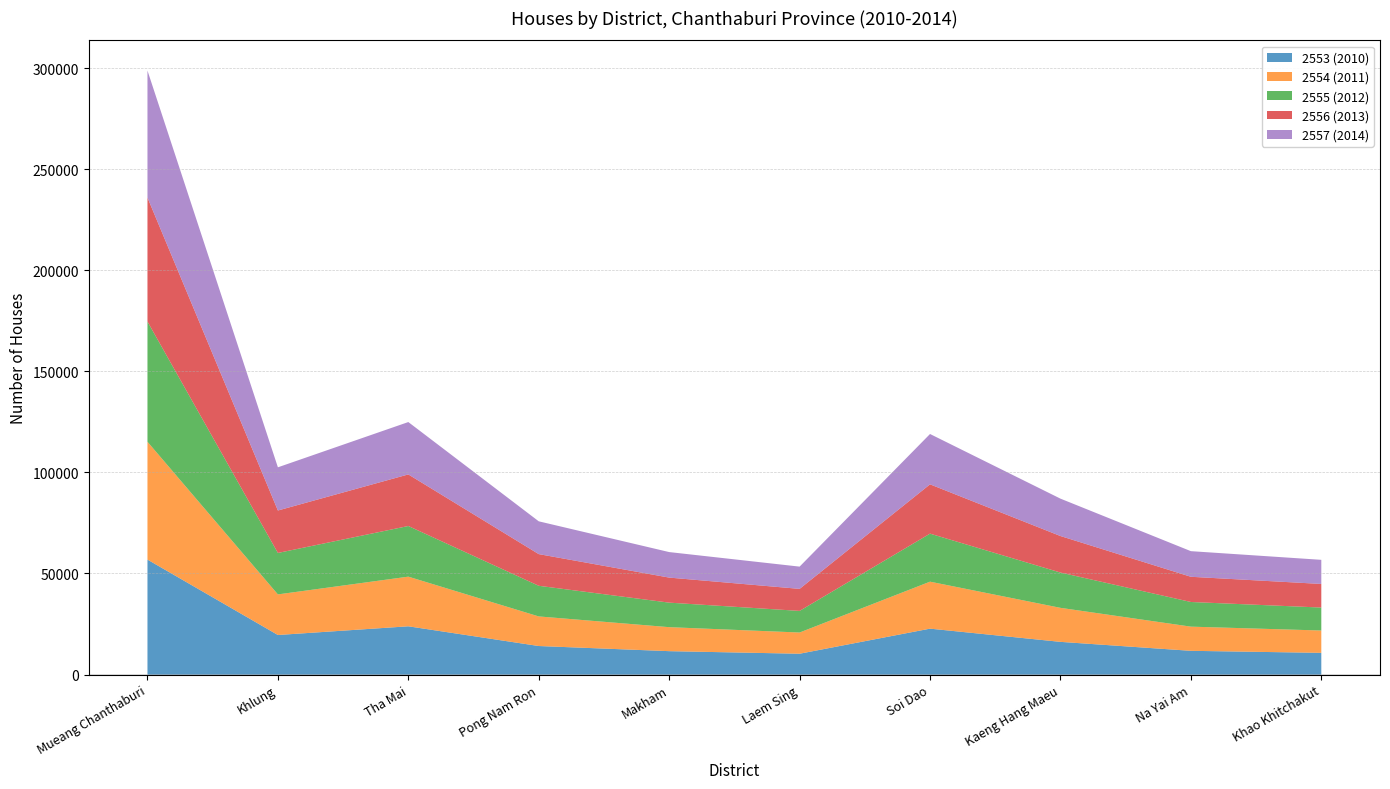

Reading right to left, what are all the values shown in this chart?

2553 (2010): 10756	11758	16188	22725	10318	11590	14133	23884	19583	56880
2554 (2011): 11047	11958	16826	23234	10492	11866	14635	24558	20080	58281
2555 (2012): 11354	12193	17458	23760	10691	12130	15156	25049	20502	59450
2556 (2013): 11674	12467	18060	24384	10894	12389	15665	25513	20996	61315
2557 (2014): 11930	12674	18494	24899	11006	12623	16221	25904	21360	62834